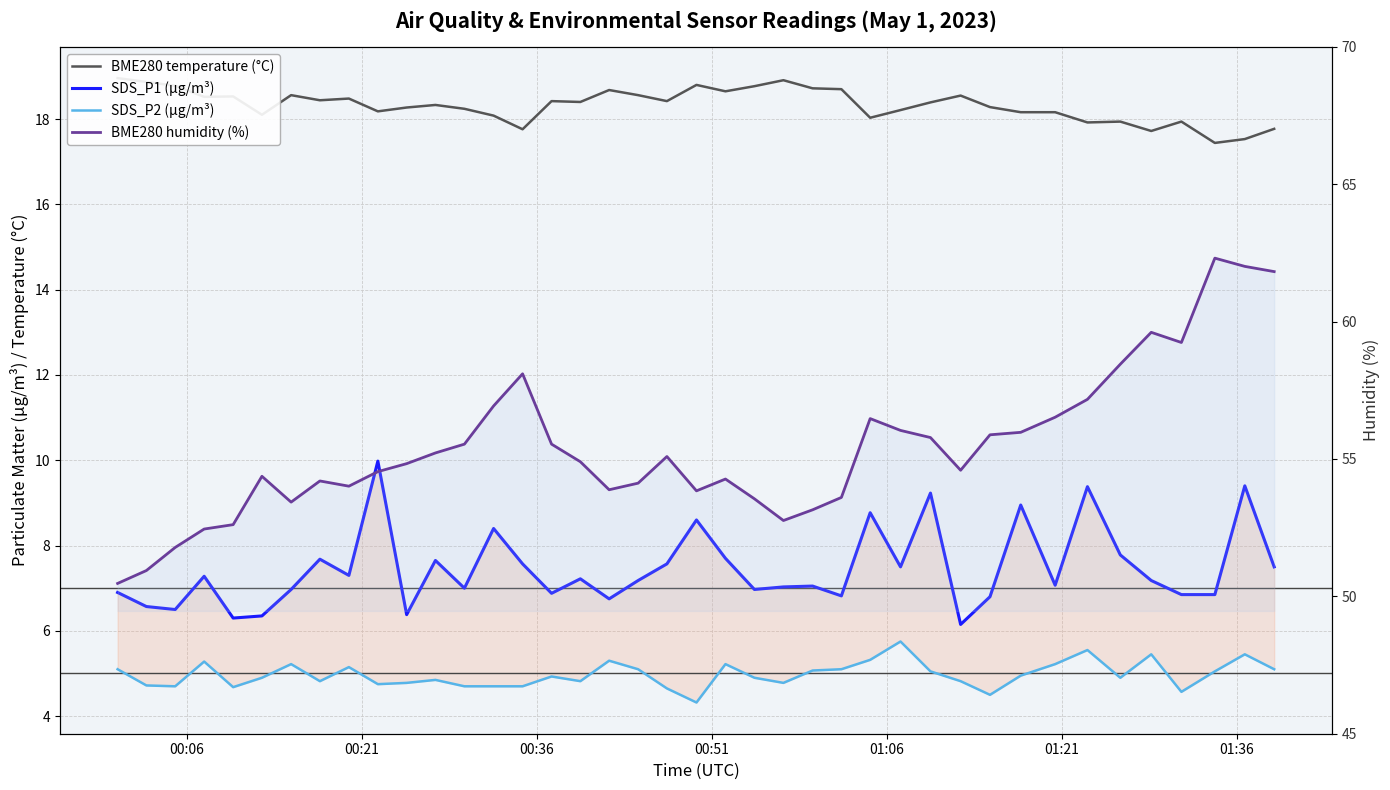

In SDS_P1 (µg/m³), how many points are higher than both neighbors (excluding endpoints)?

13